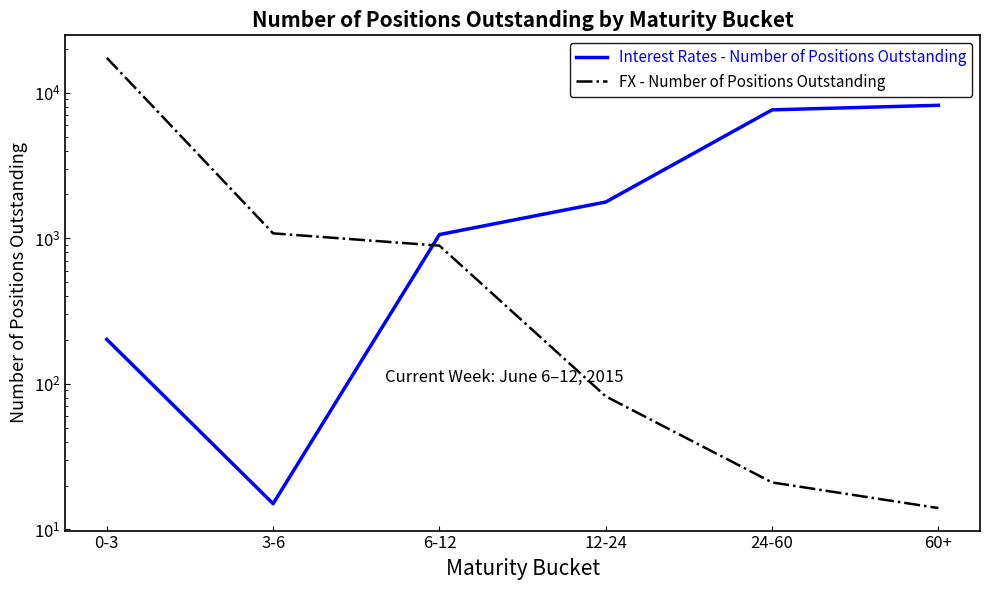

What is the difference between the second highest and second lowest values in the Interest Rates - Number of Positions Outstanding series?

7430